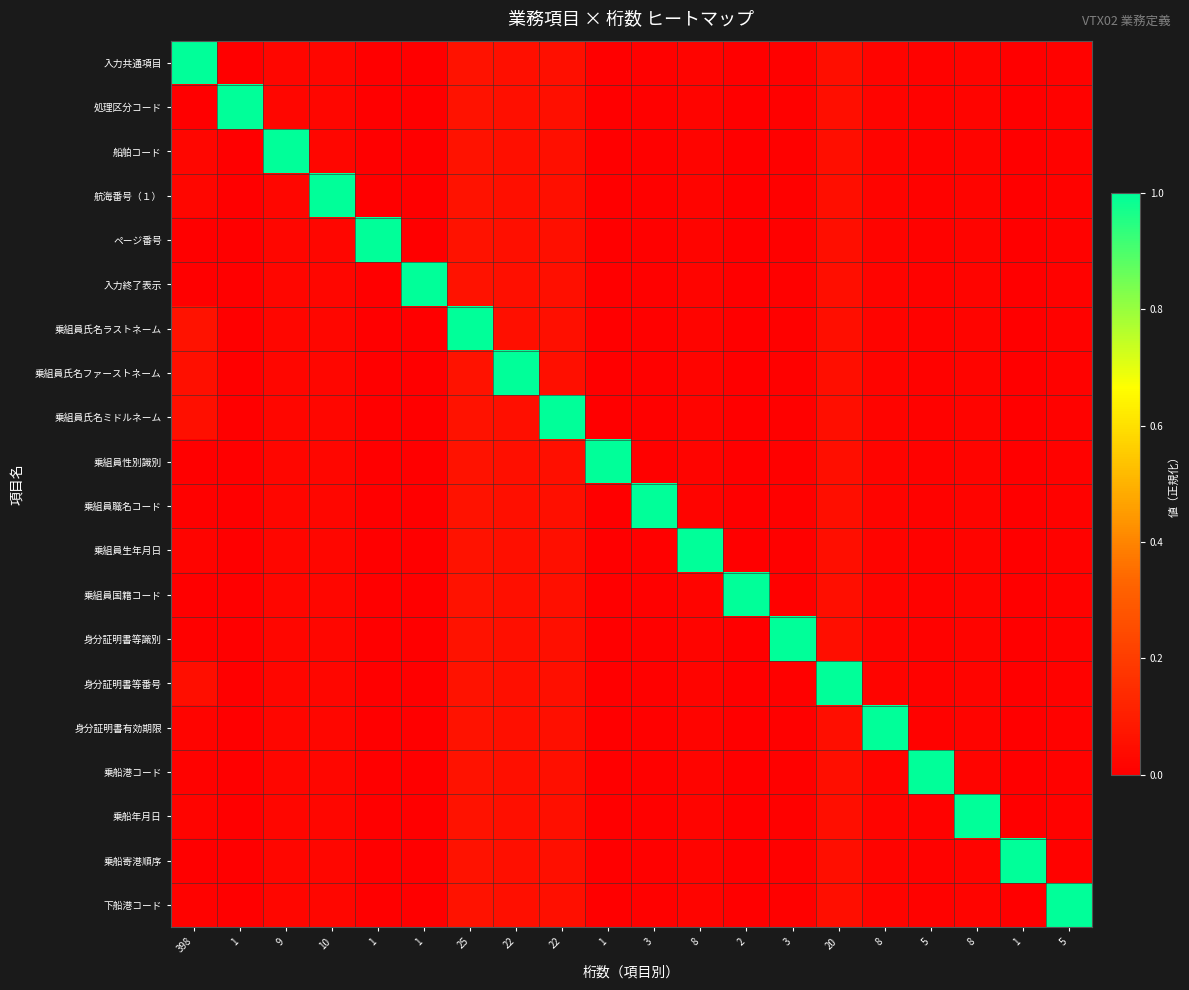

Reading left to right, what are all the values shown in this chart?

入力共通項目: 398=1.0	1=0.0	9=0.0	10=0.0	1=0.0	1=0.0	25=0.1	22=0.1	22=0.1	1=0.0	3=0.0	8=0.0	2=0.0	3=0.0	20=0.0	8=0.0	5=0.0	8=0.0	1=0.0	5=0.0
処理区分コード: 398=0.0	1=1.0	9=0.0	10=0.0	1=0.0	1=0.0	25=0.1	22=0.1	22=0.1	1=0.0	3=0.0	8=0.0	2=0.0	3=0.0	20=0.0	8=0.0	5=0.0	8=0.0	1=0.0	5=0.0
船舶コード: 398=0.0	1=0.0	9=1.0	10=0.0	1=0.0	1=0.0	25=0.1	22=0.1	22=0.1	1=0.0	3=0.0	8=0.0	2=0.0	3=0.0	20=0.0	8=0.0	5=0.0	8=0.0	1=0.0	5=0.0
航海番号（１）: 398=0.0	1=0.0	9=0.0	10=1.0	1=0.0	1=0.0	25=0.1	22=0.1	22=0.1	1=0.0	3=0.0	8=0.0	2=0.0	3=0.0	20=0.0	8=0.0	5=0.0	8=0.0	1=0.0	5=0.0
ページ番号: 398=0.0	1=0.0	9=0.0	10=0.0	1=1.0	1=0.0	25=0.1	22=0.1	22=0.1	1=0.0	3=0.0	8=0.0	2=0.0	3=0.0	20=0.0	8=0.0	5=0.0	8=0.0	1=0.0	5=0.0
入力終了表示: 398=0.0	1=0.0	9=0.0	10=0.0	1=0.0	1=1.0	25=0.1	22=0.1	22=0.1	1=0.0	3=0.0	8=0.0	2=0.0	3=0.0	20=0.0	8=0.0	5=0.0	8=0.0	1=0.0	5=0.0
乗組員氏名ラストネーム: 398=0.1	1=0.0	9=0.0	10=0.0	1=0.0	1=0.0	25=1.0	22=0.1	22=0.1	1=0.0	3=0.0	8=0.0	2=0.0	3=0.0	20=0.0	8=0.0	5=0.0	8=0.0	1=0.0	5=0.0
乗組員氏名ファーストネーム: 398=0.1	1=0.0	9=0.0	10=0.0	1=0.0	1=0.0	25=0.1	22=1.0	22=0.1	1=0.0	3=0.0	8=0.0	2=0.0	3=0.0	20=0.0	8=0.0	5=0.0	8=0.0	1=0.0	5=0.0
乗組員氏名ミドルネーム: 398=0.1	1=0.0	9=0.0	10=0.0	1=0.0	1=0.0	25=0.1	22=0.1	22=1.0	1=0.0	3=0.0	8=0.0	2=0.0	3=0.0	20=0.0	8=0.0	5=0.0	8=0.0	1=0.0	5=0.0
乗組員性別識別: 398=0.0	1=0.0	9=0.0	10=0.0	1=0.0	1=0.0	25=0.1	22=0.1	22=0.1	1=1.0	3=0.0	8=0.0	2=0.0	3=0.0	20=0.0	8=0.0	5=0.0	8=0.0	1=0.0	5=0.0
乗組員職名コード: 398=0.0	1=0.0	9=0.0	10=0.0	1=0.0	1=0.0	25=0.1	22=0.1	22=0.1	1=0.0	3=1.0	8=0.0	2=0.0	3=0.0	20=0.0	8=0.0	5=0.0	8=0.0	1=0.0	5=0.0
乗組員生年月日: 398=0.0	1=0.0	9=0.0	10=0.0	1=0.0	1=0.0	25=0.1	22=0.1	22=0.1	1=0.0	3=0.0	8=1.0	2=0.0	3=0.0	20=0.0	8=0.0	5=0.0	8=0.0	1=0.0	5=0.0
乗組員国籍コード: 398=0.0	1=0.0	9=0.0	10=0.0	1=0.0	1=0.0	25=0.1	22=0.1	22=0.1	1=0.0	3=0.0	8=0.0	2=1.0	3=0.0	20=0.0	8=0.0	5=0.0	8=0.0	1=0.0	5=0.0
身分証明書等識別: 398=0.0	1=0.0	9=0.0	10=0.0	1=0.0	1=0.0	25=0.1	22=0.1	22=0.1	1=0.0	3=0.0	8=0.0	2=0.0	3=1.0	20=0.0	8=0.0	5=0.0	8=0.0	1=0.0	5=0.0
身分証明書等番号: 398=0.0	1=0.0	9=0.0	10=0.0	1=0.0	1=0.0	25=0.1	22=0.1	22=0.1	1=0.0	3=0.0	8=0.0	2=0.0	3=0.0	20=1.0	8=0.0	5=0.0	8=0.0	1=0.0	5=0.0
身分証明書有効期限: 398=0.0	1=0.0	9=0.0	10=0.0	1=0.0	1=0.0	25=0.1	22=0.1	22=0.1	1=0.0	3=0.0	8=0.0	2=0.0	3=0.0	20=0.0	8=1.0	5=0.0	8=0.0	1=0.0	5=0.0
乗船港コード: 398=0.0	1=0.0	9=0.0	10=0.0	1=0.0	1=0.0	25=0.1	22=0.1	22=0.1	1=0.0	3=0.0	8=0.0	2=0.0	3=0.0	20=0.0	8=0.0	5=1.0	8=0.0	1=0.0	5=0.0
乗船年月日: 398=0.0	1=0.0	9=0.0	10=0.0	1=0.0	1=0.0	25=0.1	22=0.1	22=0.1	1=0.0	3=0.0	8=0.0	2=0.0	3=0.0	20=0.0	8=0.0	5=0.0	8=1.0	1=0.0	5=0.0
乗船寄港順序: 398=0.0	1=0.0	9=0.0	10=0.0	1=0.0	1=0.0	25=0.1	22=0.1	22=0.1	1=0.0	3=0.0	8=0.0	2=0.0	3=0.0	20=0.0	8=0.0	5=0.0	8=0.0	1=1.0	5=0.0
下船港コード: 398=0.0	1=0.0	9=0.0	10=0.0	1=0.0	1=0.0	25=0.1	22=0.1	22=0.1	1=0.0	3=0.0	8=0.0	2=0.0	3=0.0	20=0.0	8=0.0	5=0.0	8=0.0	1=0.0	5=1.0